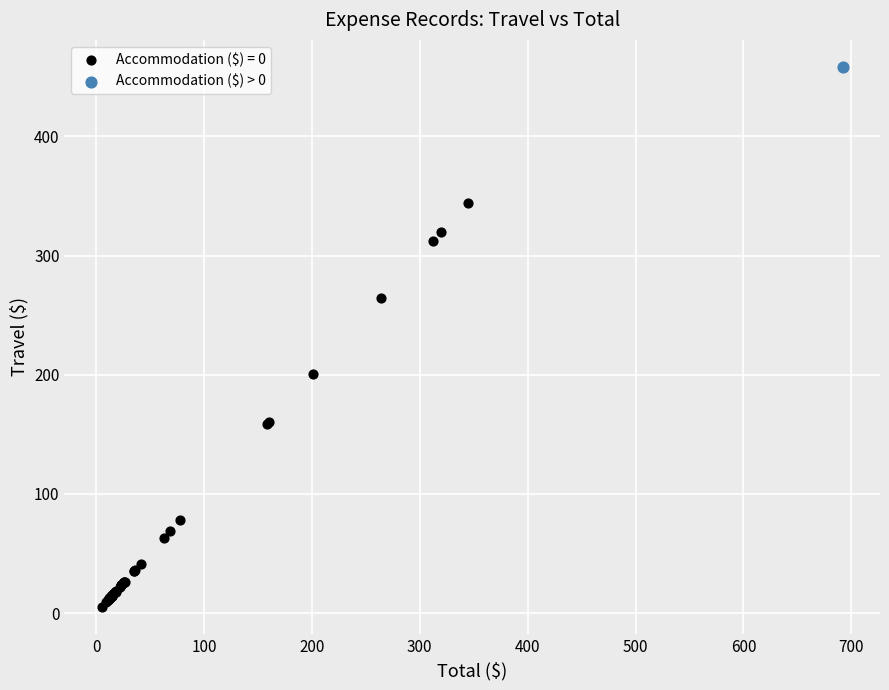

Which series contains the lowest Y value?

Accommodation ($) = 0